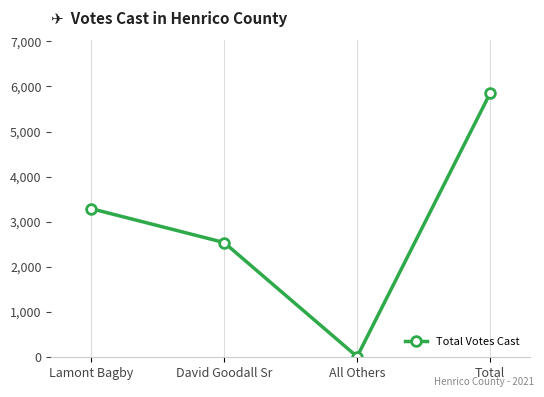

What is the minimum value shown in the chart?

14